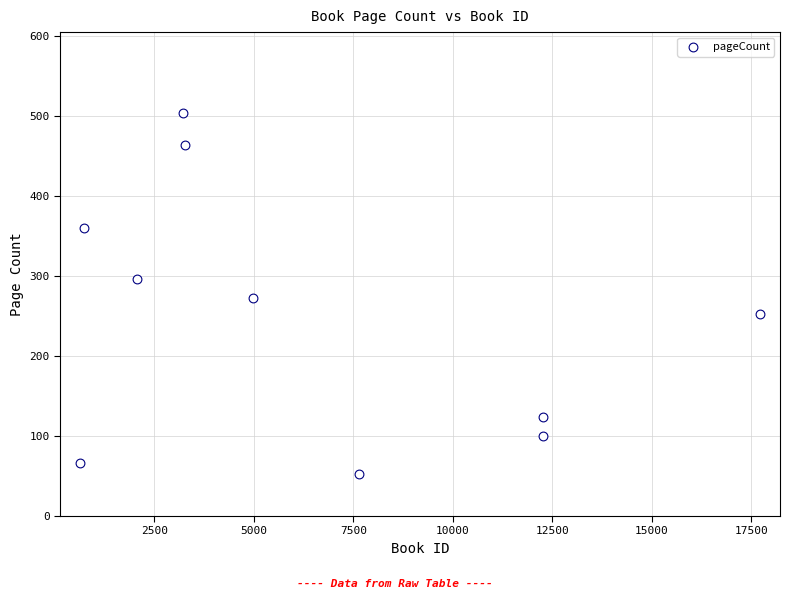

What is the average X value?

6480